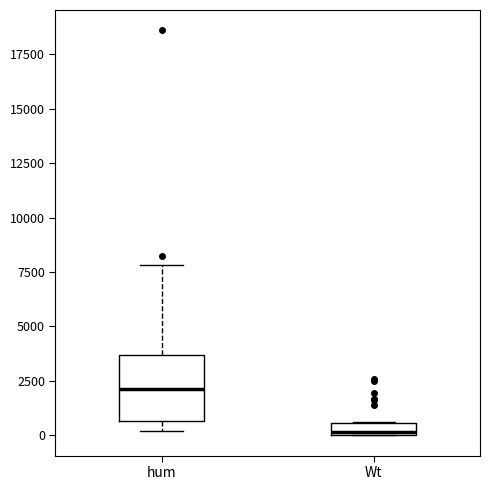

Which box's median line is the lowest?

Wt